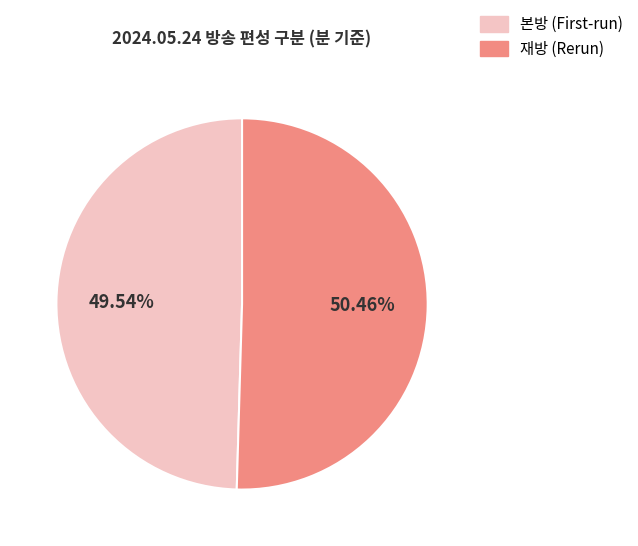

How many slices are in this pie chart?

2